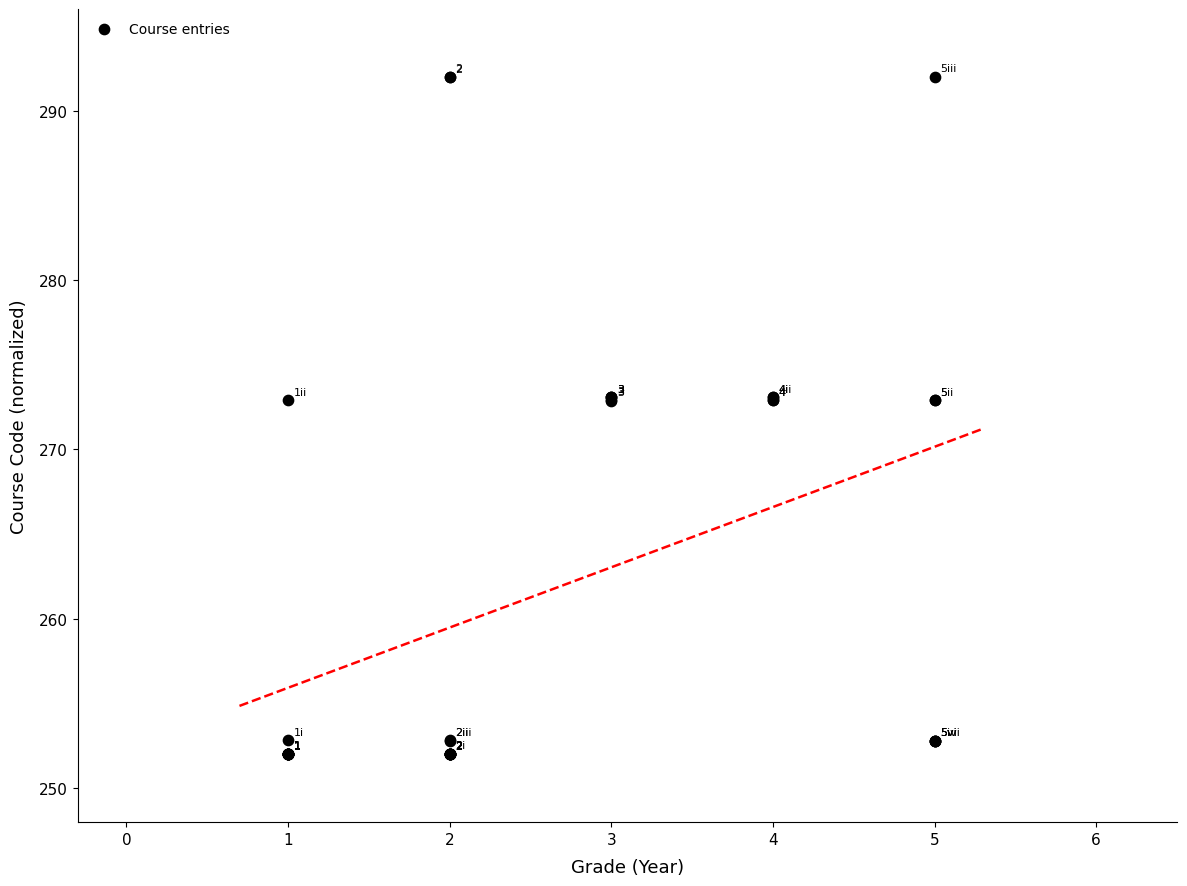

What Y value in the scatter plot is closest to 272?

272.9